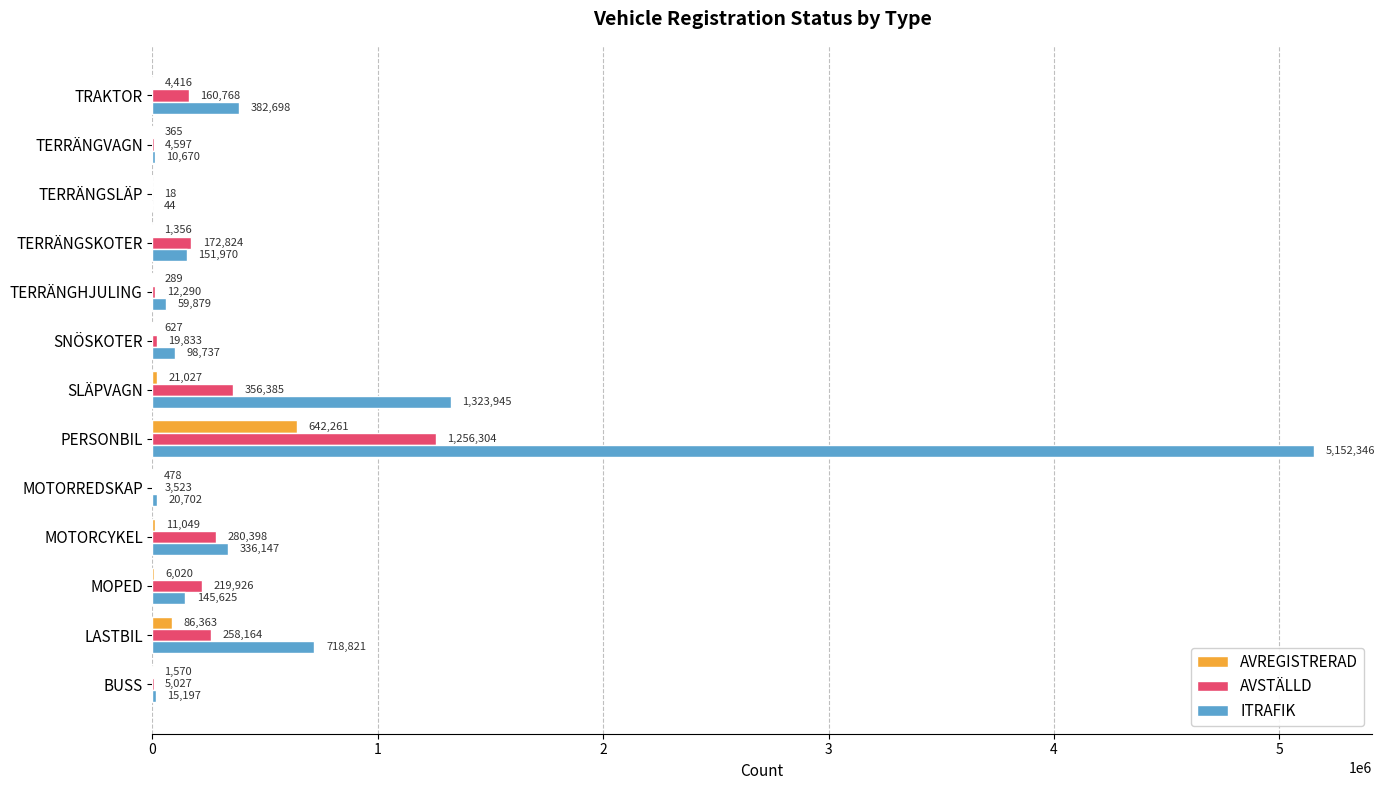

True or false: ITRAFIK has a value of 98737 at SNÖSKOTER.

True